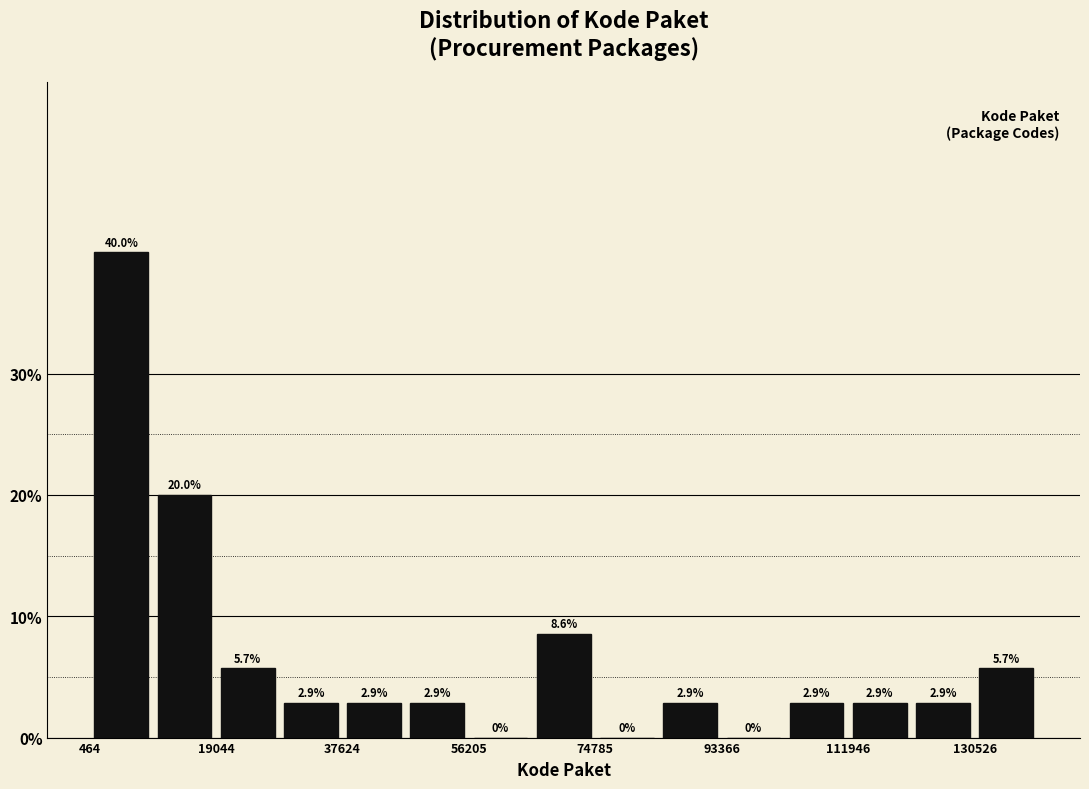

Which range on the x-axis has the tallest bar?

0 to 10000